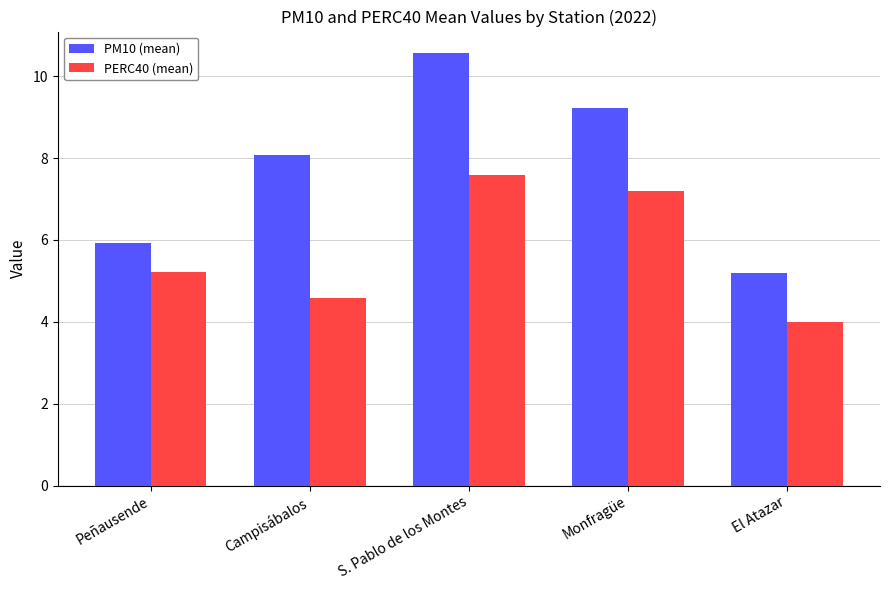

What is the label of the 2nd bar from the right?

Monfragüe